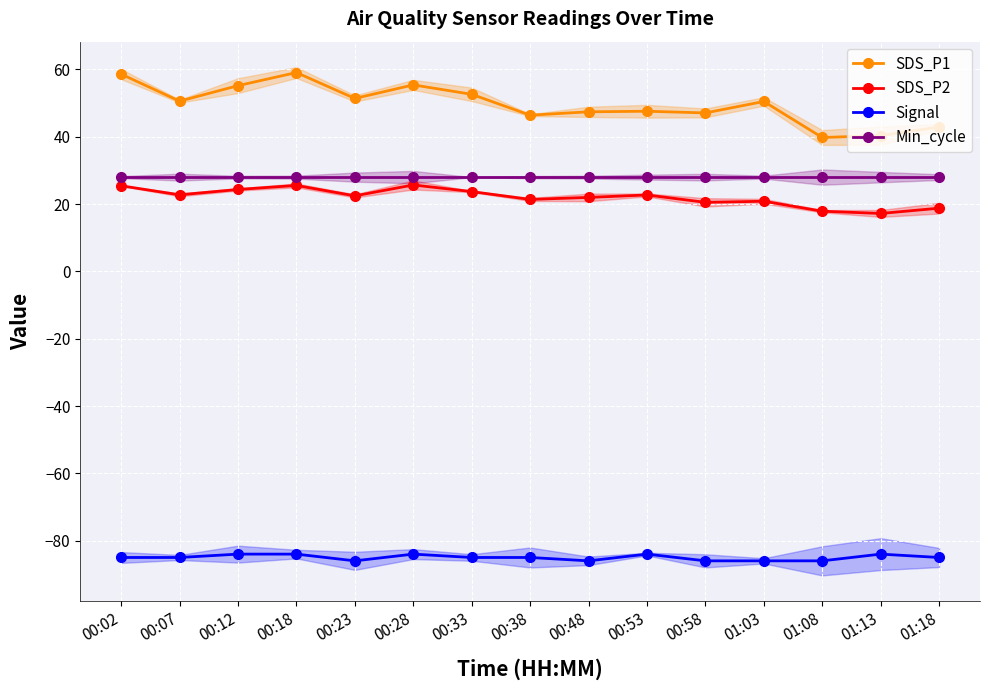

What is the label of the 3rd point from the left?

00:12